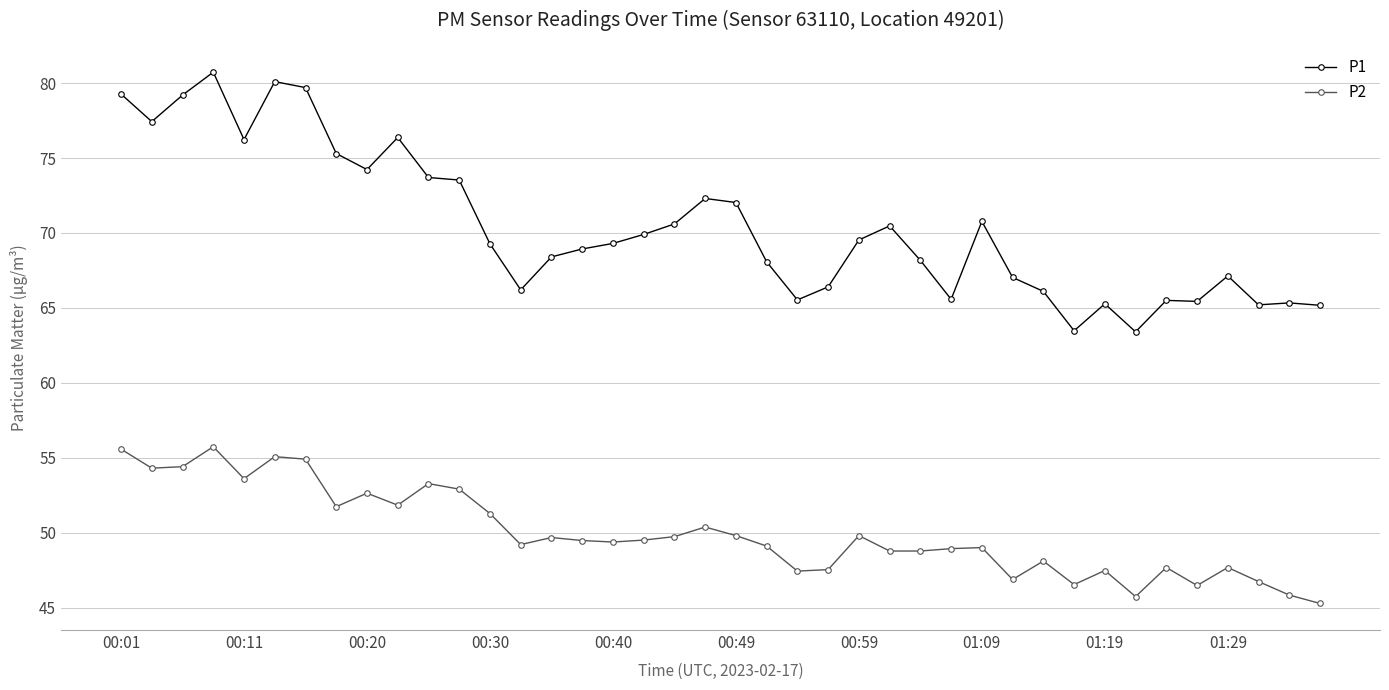

What is the minimum value shown in the chart?

45.3